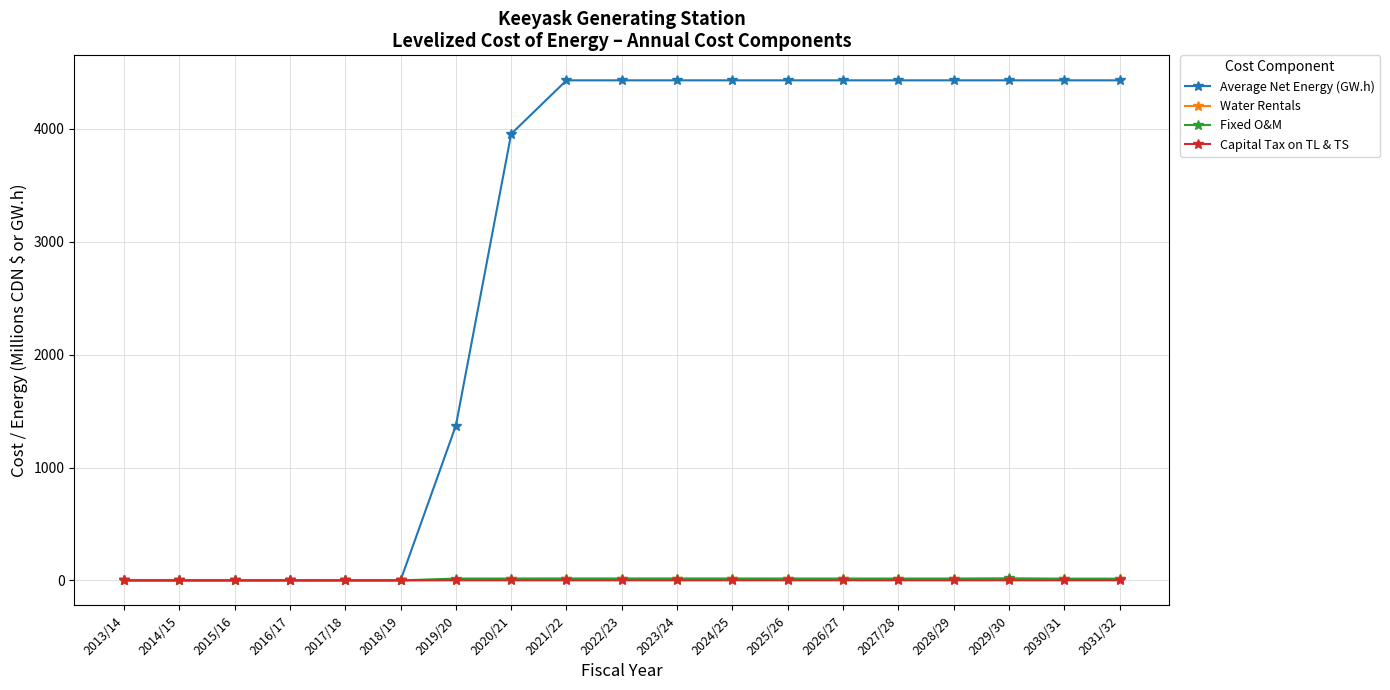

What is the total value across all series at 2021/22?

4461.2